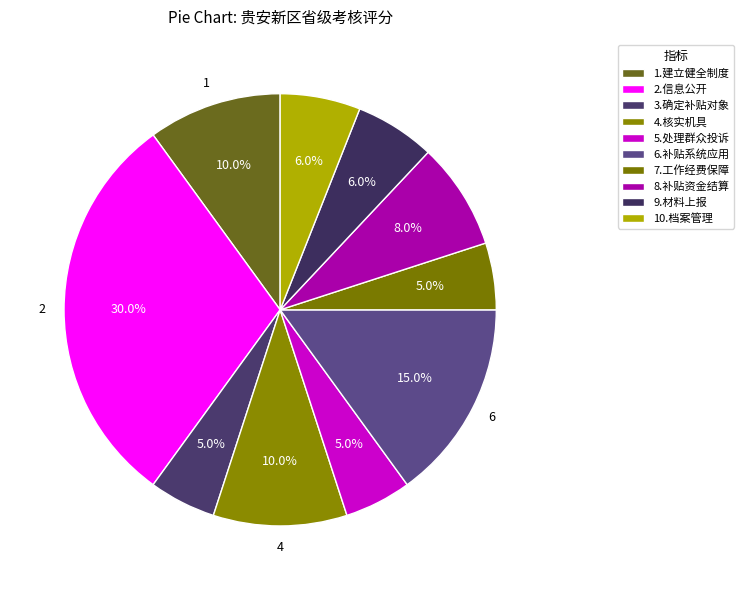

What percentage is the 9.材料上报 slice, to the nearest percent?

6%